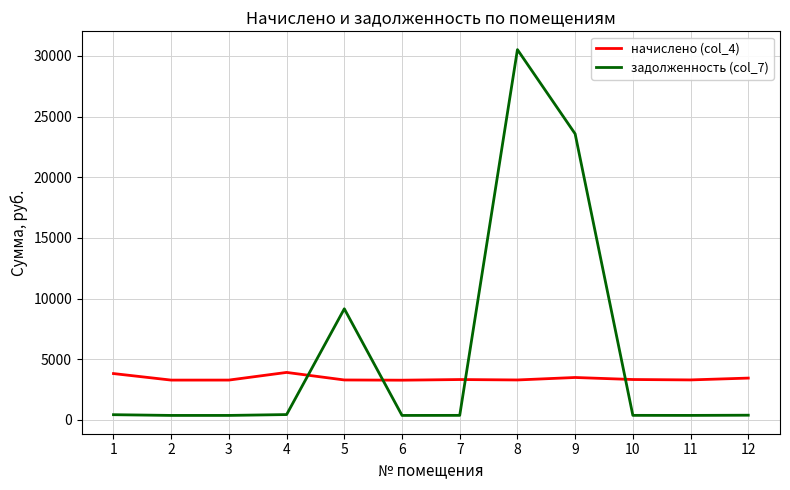

Which series has the largest total across all categories?

задолженность (col_7)